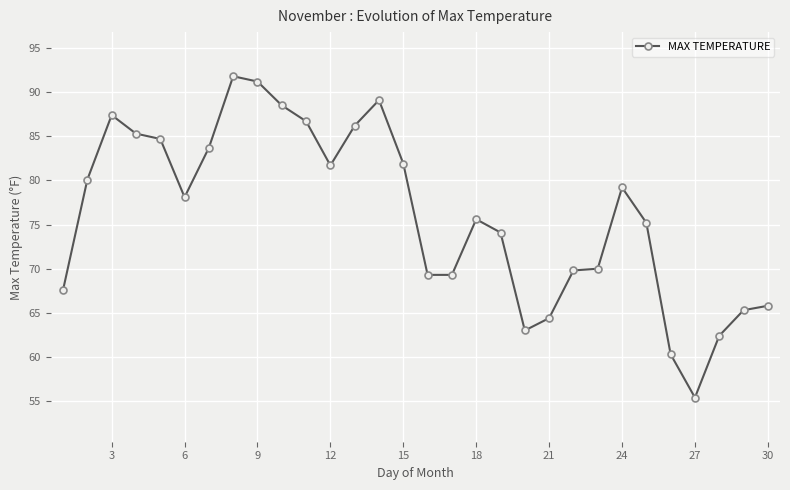

What is the value of the 9th point from the left?

91.2